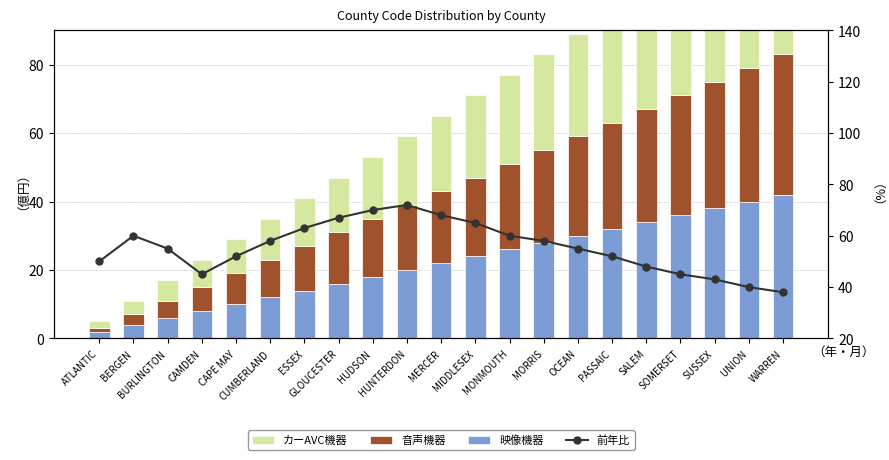

Which label corresponds to the largest value in the chart?

HUNTERDON